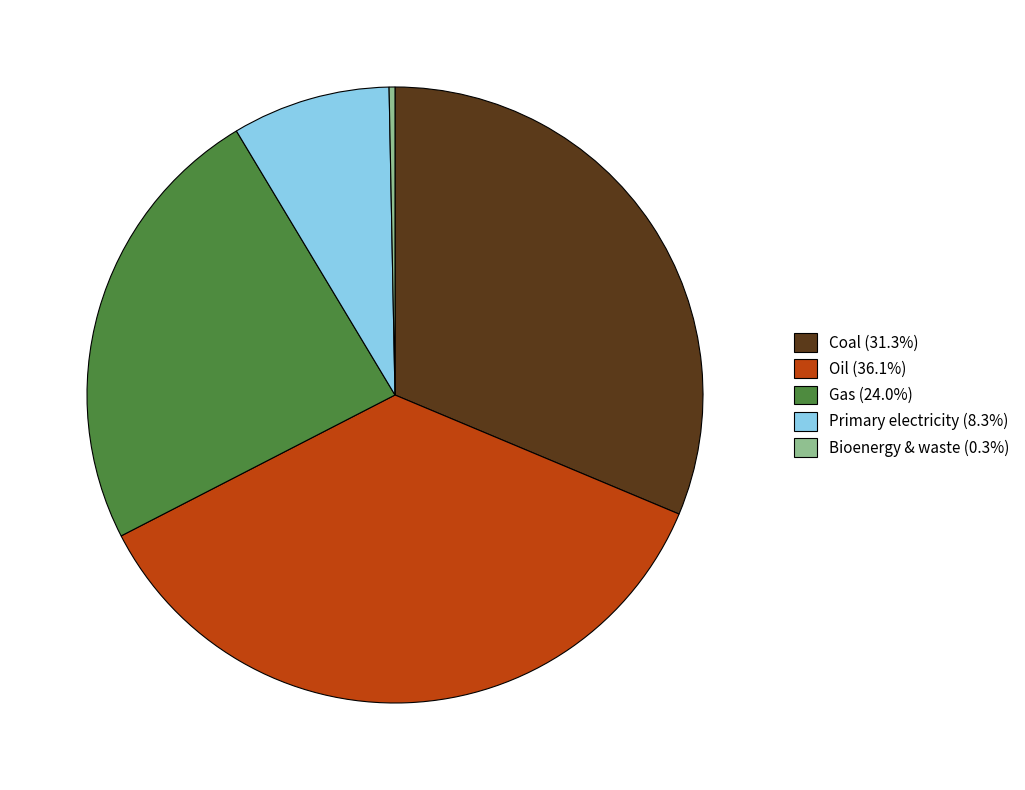

True or false: Primary electricity accounts for 8% of the total.

True